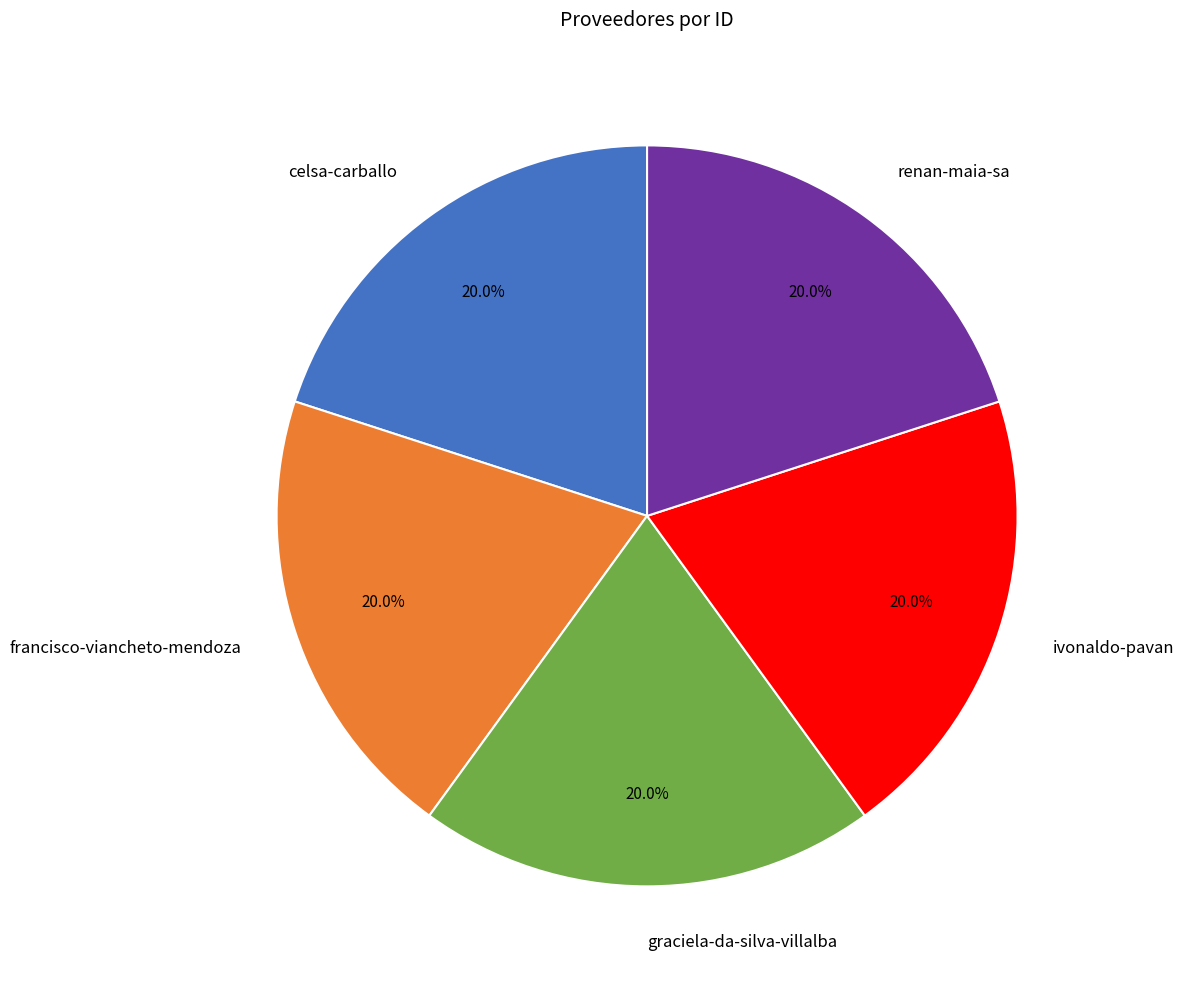

What percentage is the ivonaldo-pavan slice, to the nearest percent?

20%